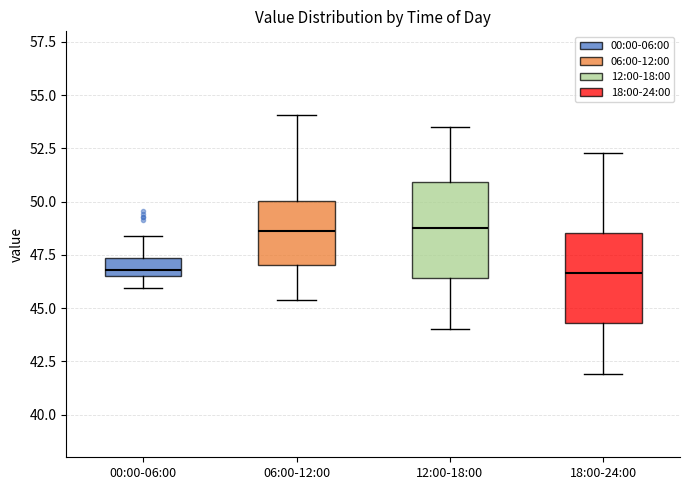

Reading left to right, read every box against the y-axis: the position of its median line, the range the box covers, and the ends of its whiskers. The values are not printed on the chart, so give them approximately, as read against the axis.

00:00-06:00: median 47.0, box 46.5 to 47.5, whiskers 46.0 to 48.5
06:00-12:00: median 48.5, box 47.0 to 50.0, whiskers 45.5 to 54.0
12:00-18:00: median 49.0, box 46.5 to 51.0, whiskers 44.0 to 53.5
18:00-24:00: median 46.5, box 44.5 to 48.5, whiskers 42.0 to 52.5